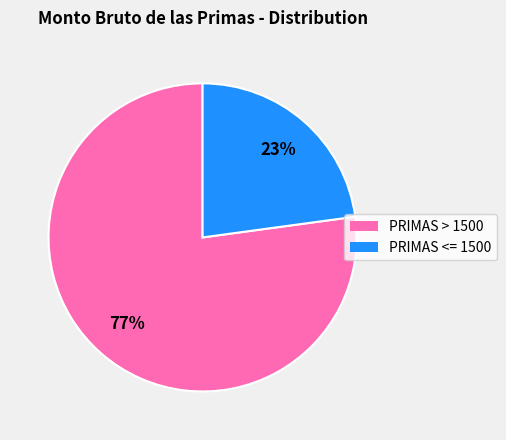

What percentage is the PRIMAS > 1500 slice, to the nearest percent?

77%